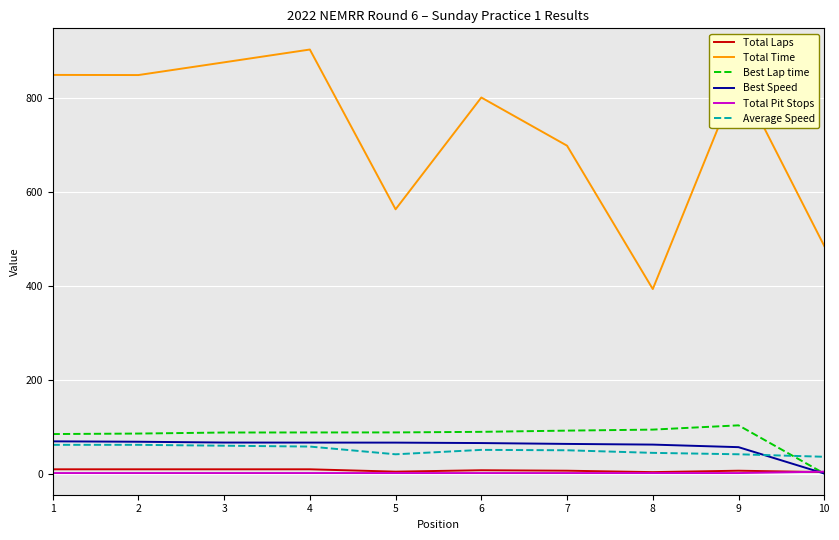

The value of Best Lap time at 9 is 46.3. True or false?

False